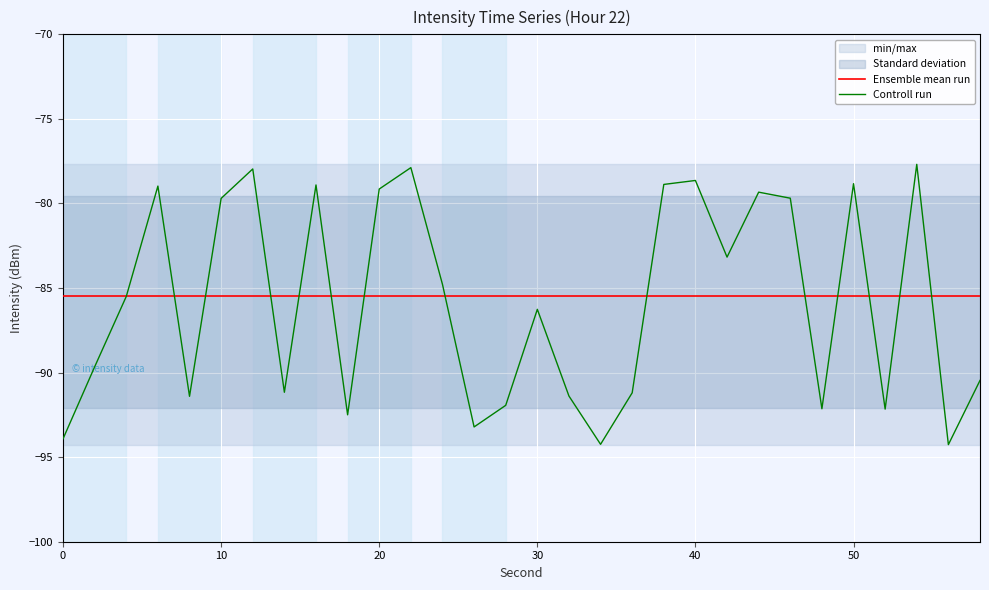

Reading right to left, transcribe all the data shown in this chart.

Ensemble mean run: -85.5	-85.5	-85.5	-85.5	-85.5	-85.5	-85.5	-85.5	-85.5	-85.5	-85.5	-85.5	-85.5	-85.5	-85.5	-85.5	-85.5	-85.5	-85.5	-85.5	-85.5	-85.5	-85.5	-85.5	-85.5	-85.5	-85.5	-85.5	-85.5	-85.5
Controll run: -90.5	-94.3	-77.7	-92.2	-78.8	-92.1	-79.7	-79.3	-83.2	-78.6	-78.9	-91.2	-94.2	-91.4	-86.3	-91.9	-93.2	-84.8	-77.9	-79.1	-92.5	-78.9	-91.2	-78.0	-79.7	-91.4	-79.0	-85.5	-89.7	-93.9